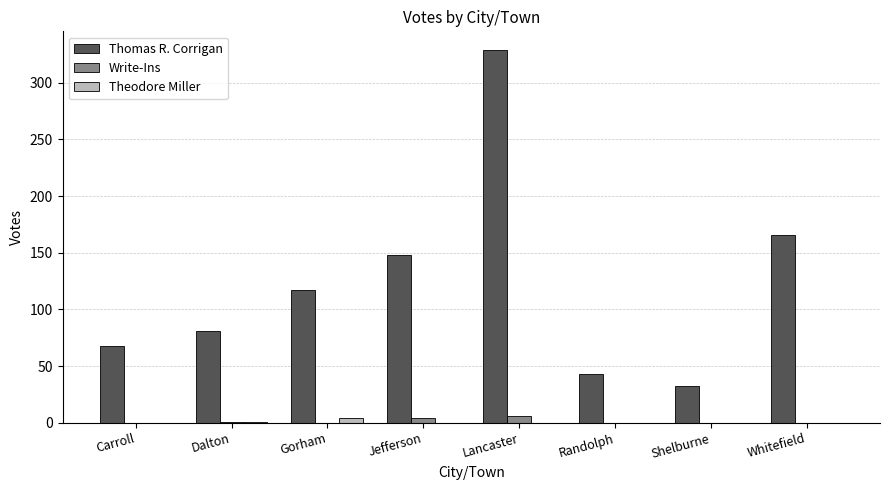

What is the total value across all series at Carroll?

68